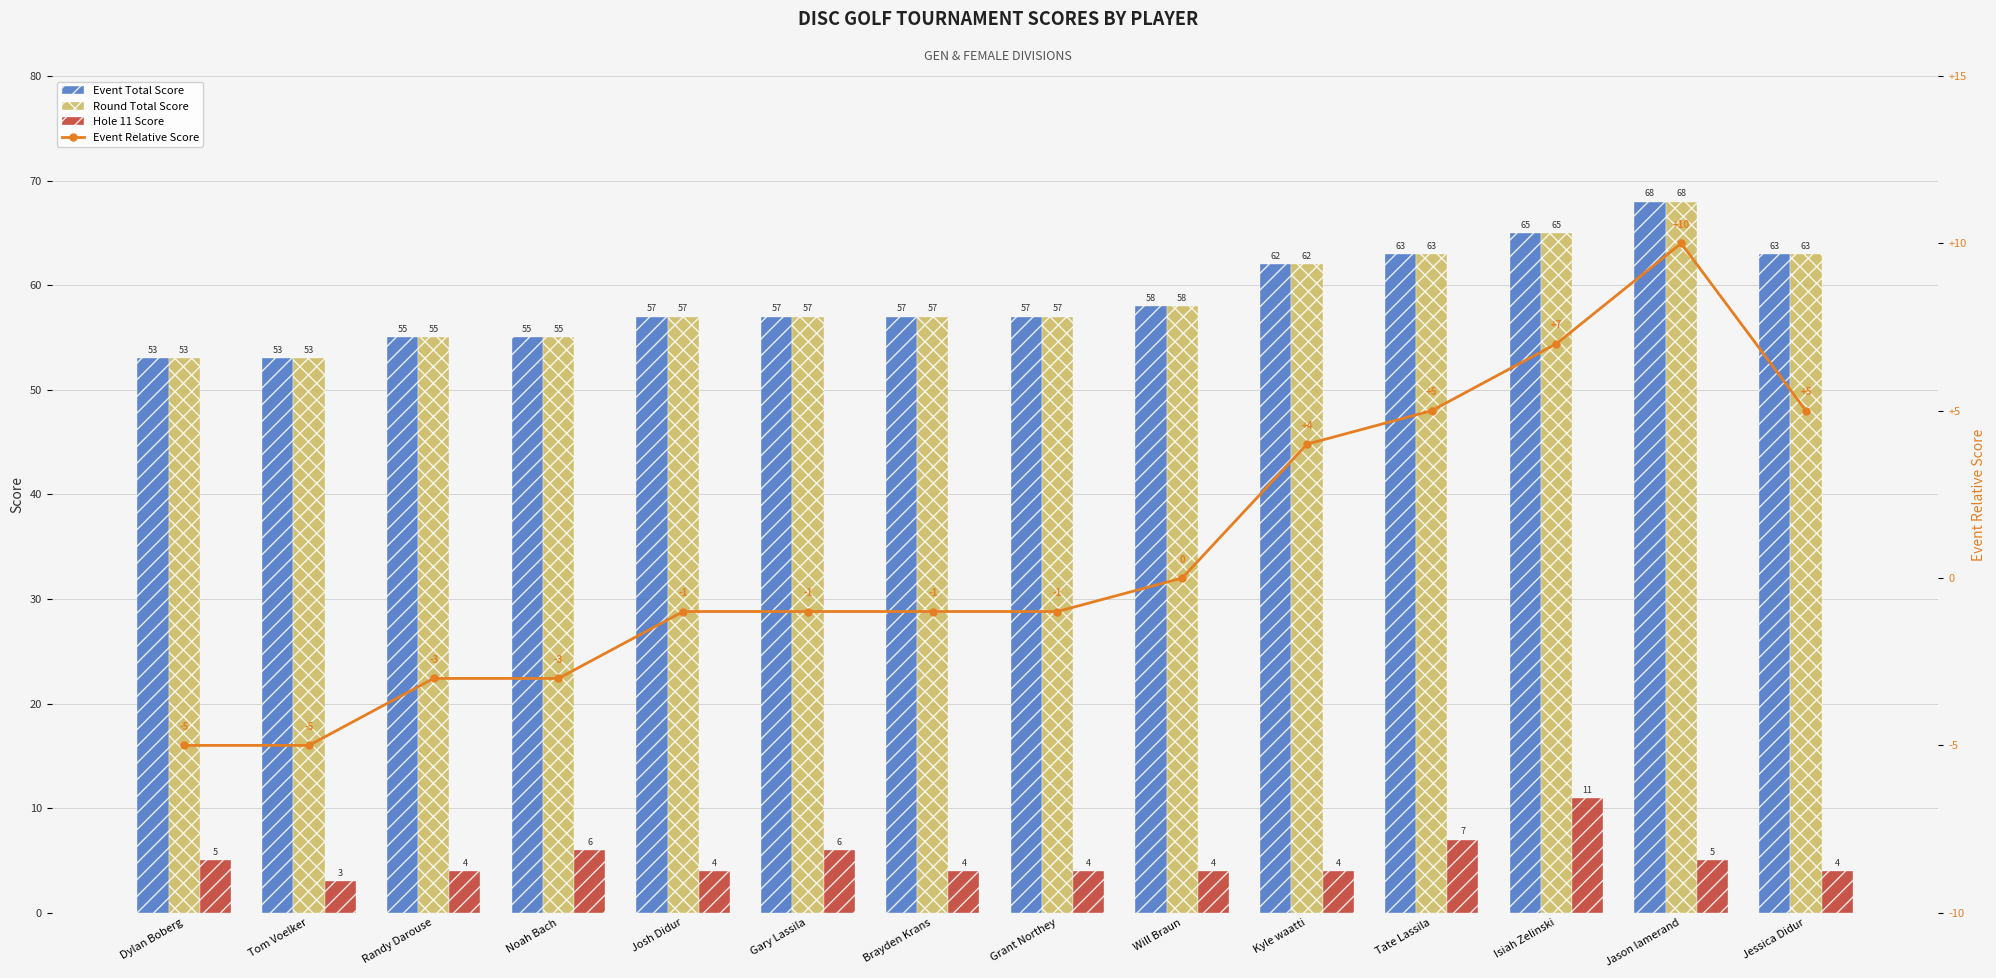

Where is Hole 11 Score nearest to the value 7?

Tate Lassila